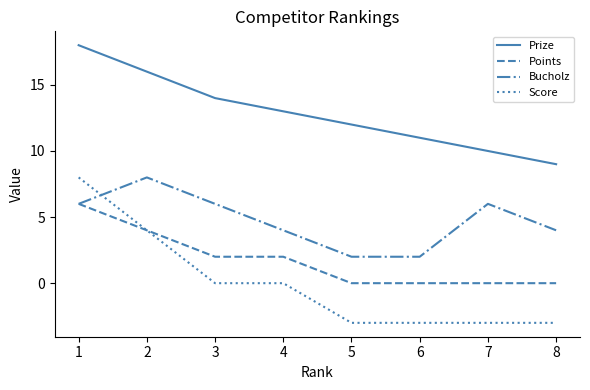

How many values in the Prize series are below 13?

4